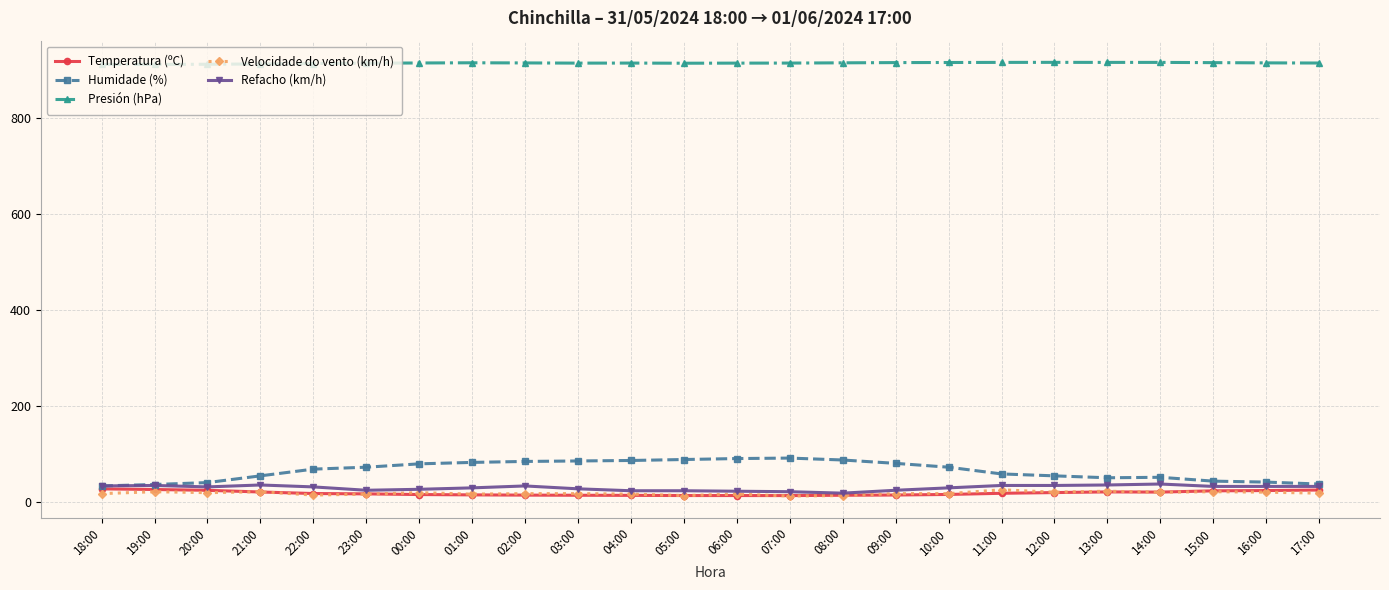

What is the difference between the highest and lowest values at 16:00?

893.6